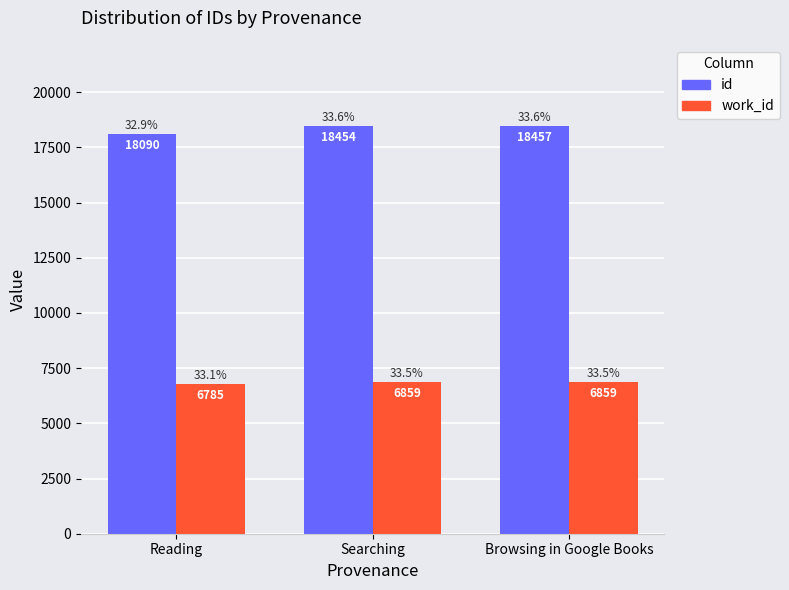

What is the sum of all id values?

55001